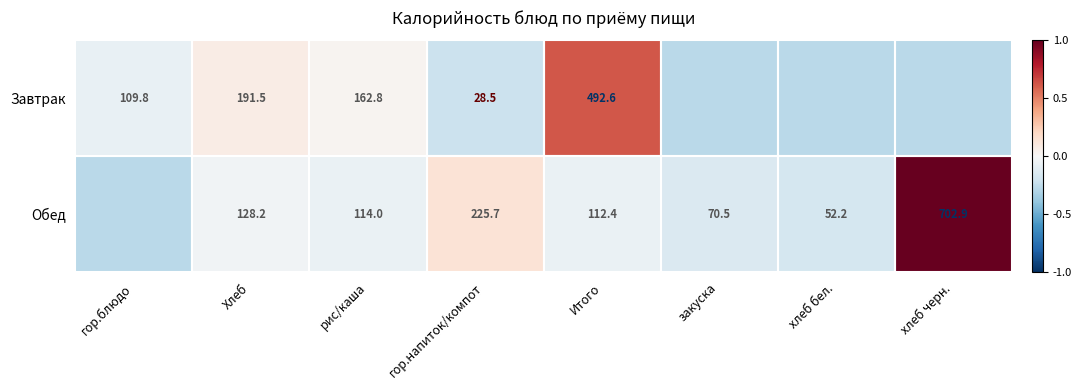

Is the value of Завтрак at Итого greater than the value of Обед at Итого?

Yes